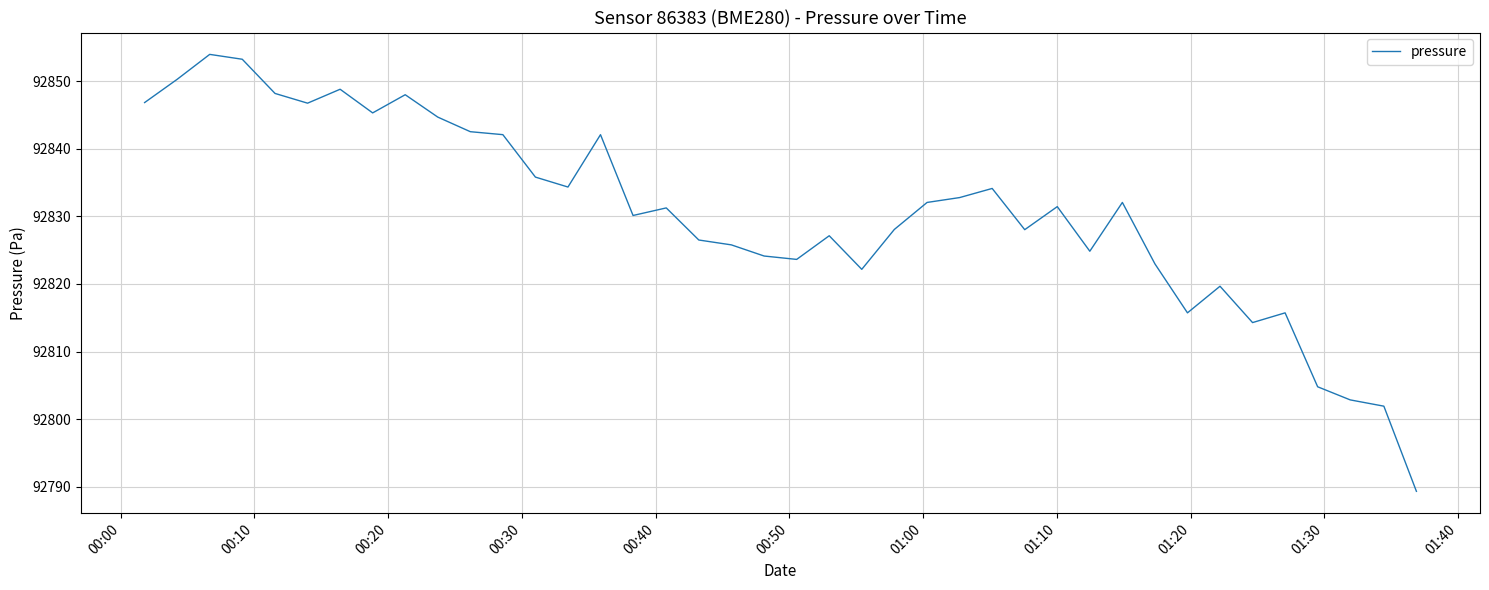

What is the average value?

92830.6